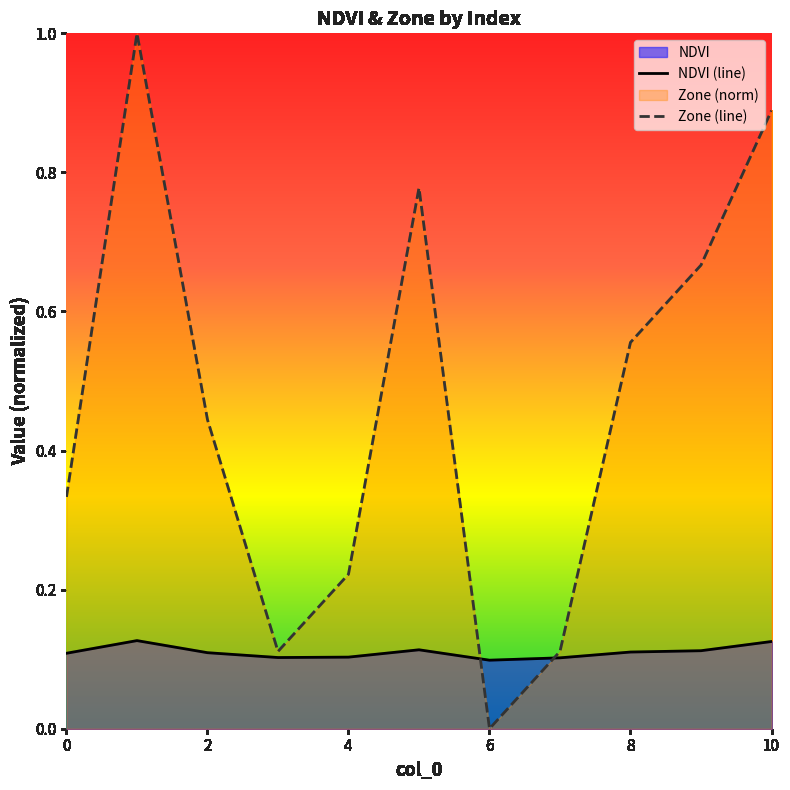

Where do NDVI and Zone first cross each other?

5 and 6